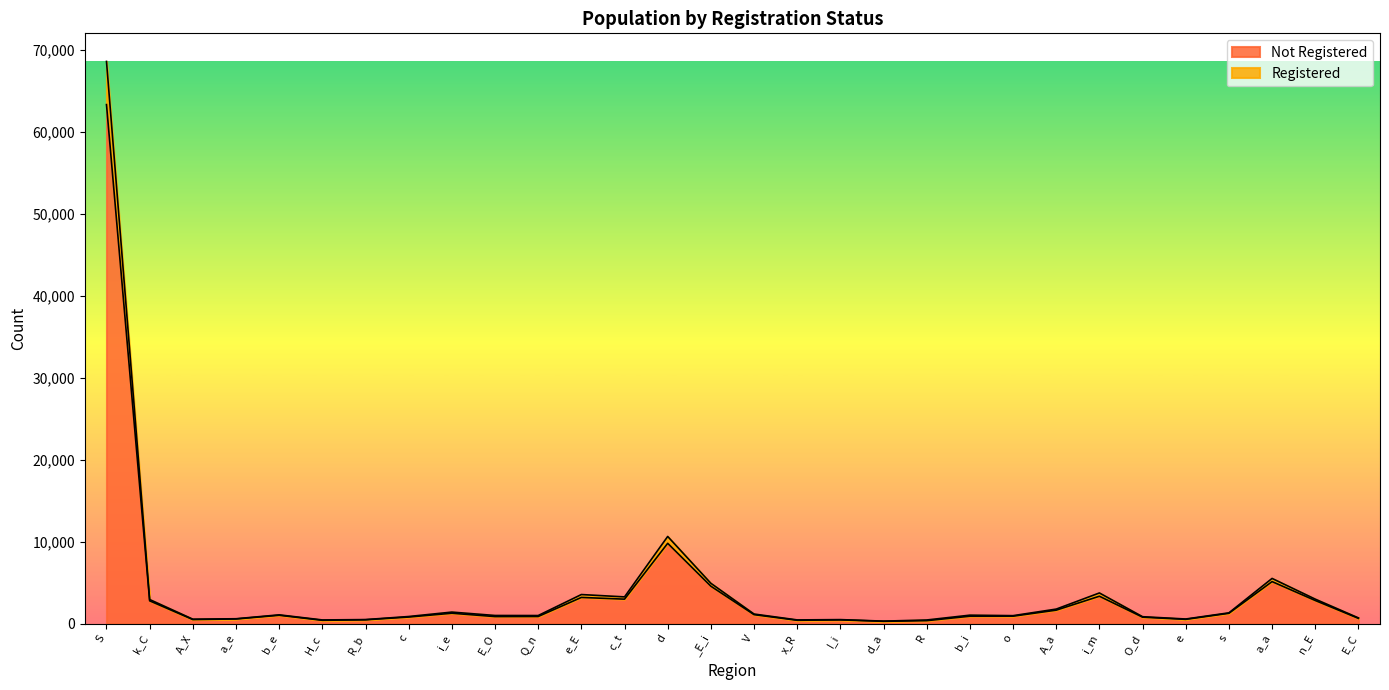

At which category is the sum across all series the highest?

S